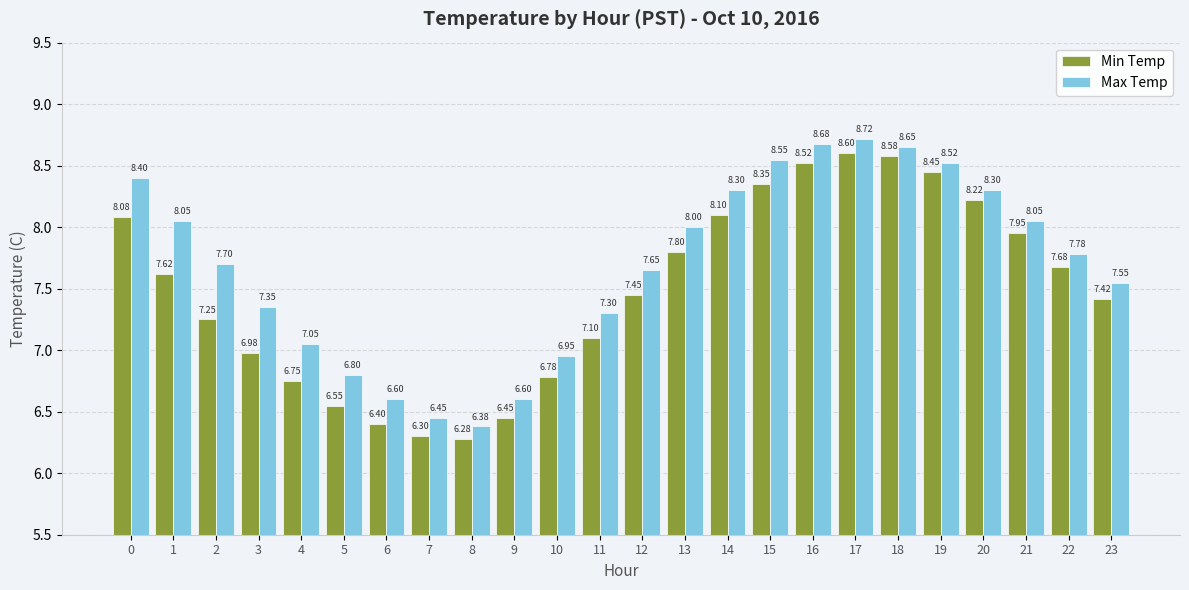

What is the difference between the second highest and minimum values in the Min Temp series?

2.3